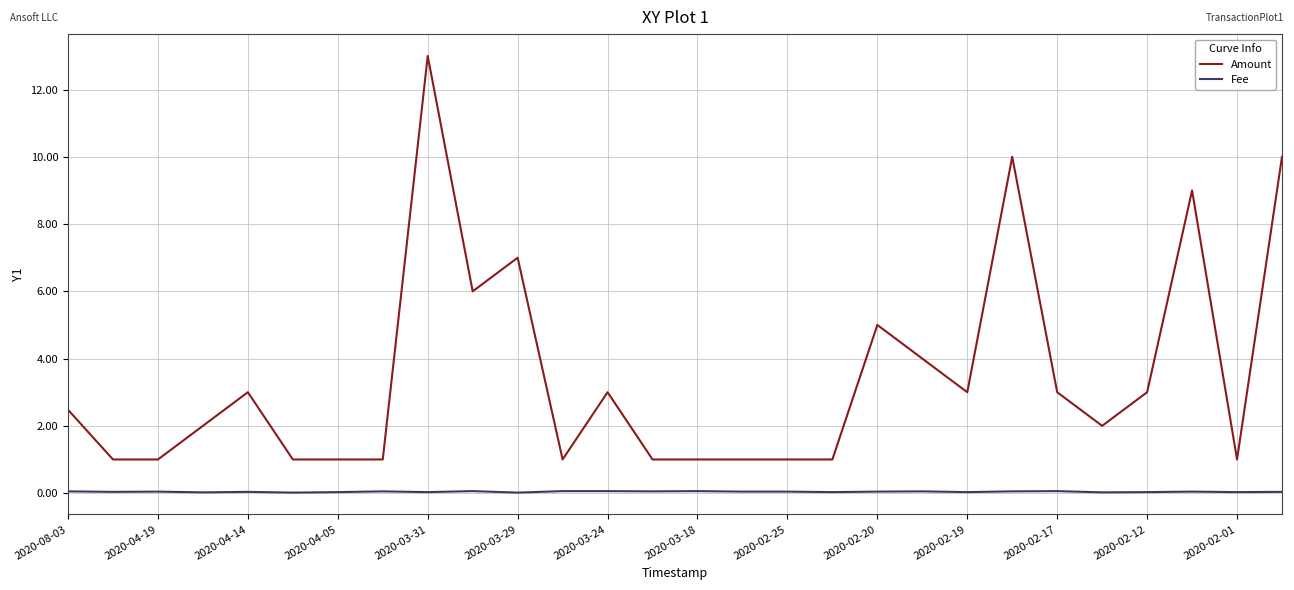

Does the chart display data point markers on the line(s)?

No